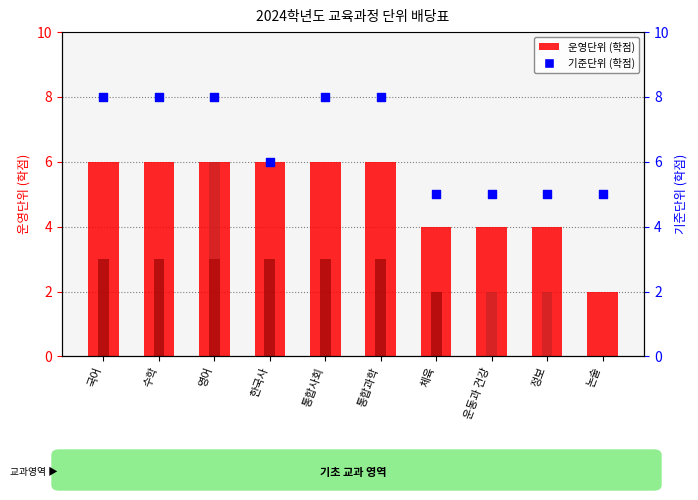

At which category is the sum across all series the highest?

영어